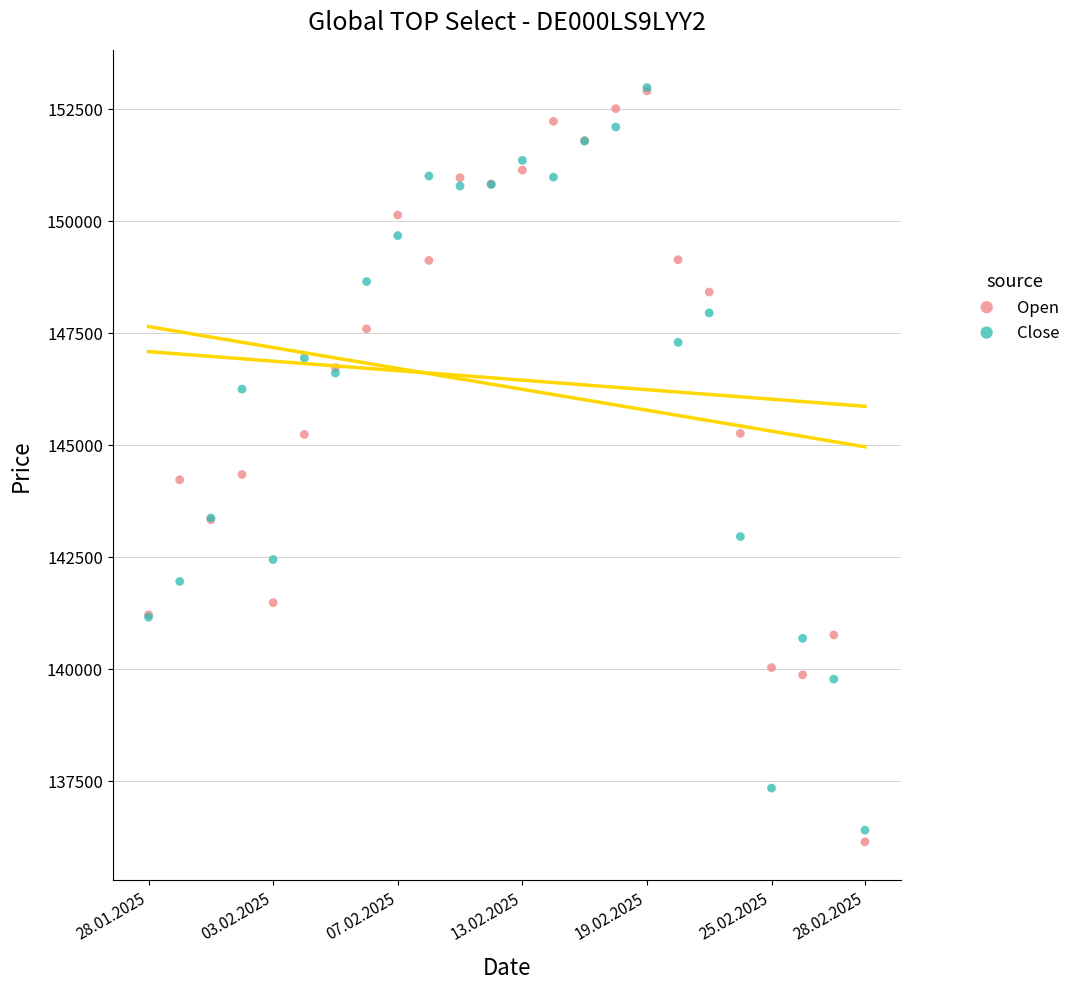

What are all the series names shown in the legend?

Open, Close